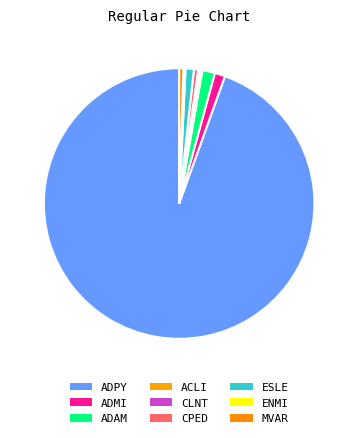

True or false: MVAR accounts for 0% of the total.

True